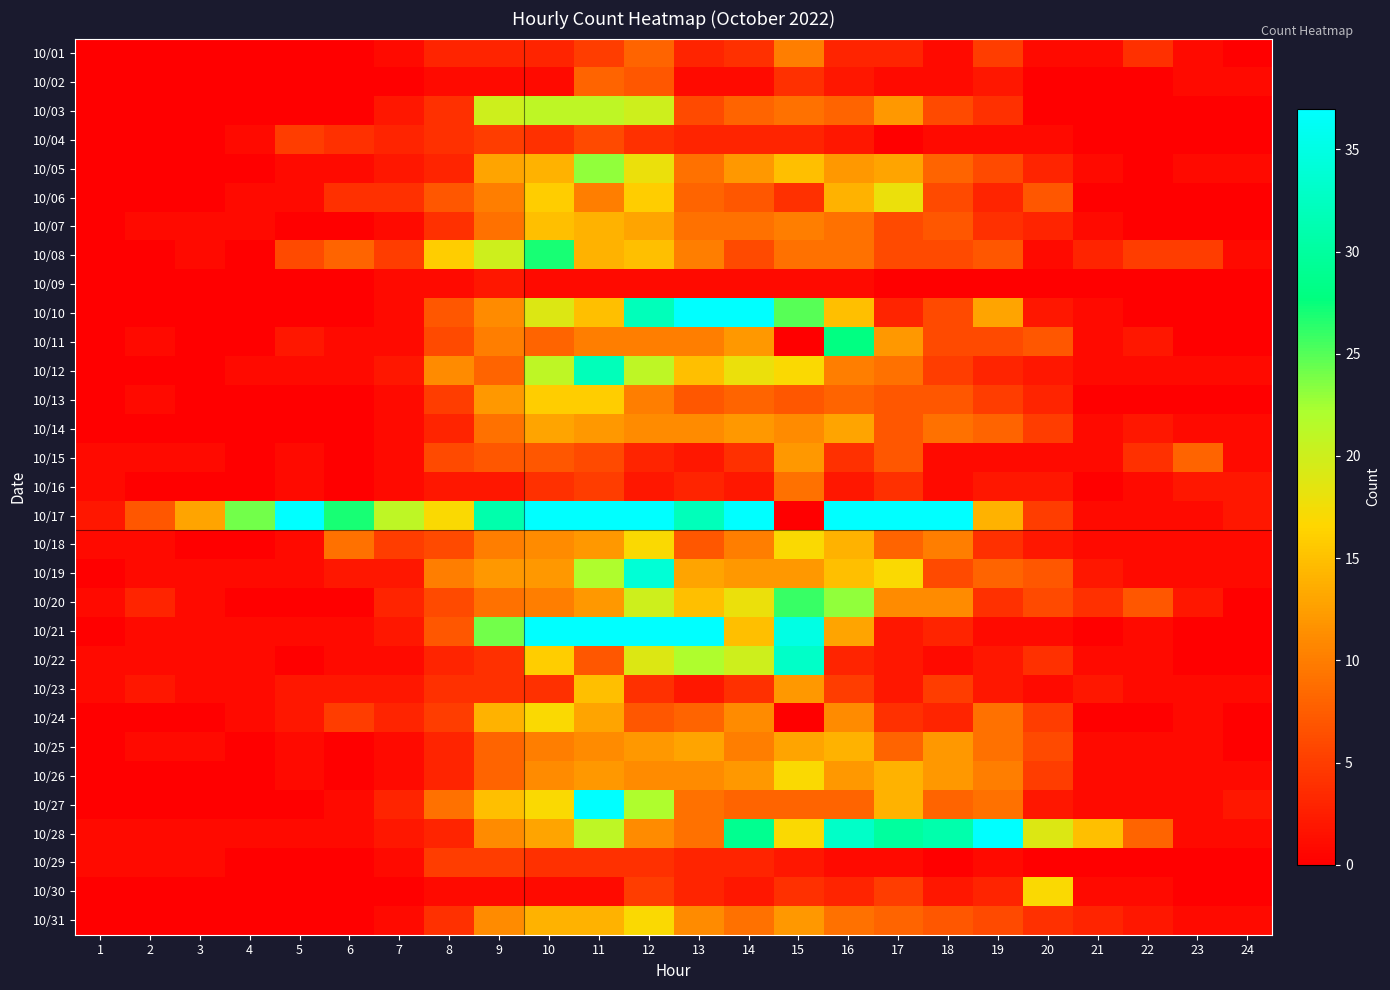

Rank the series by their maximum value, from highest to lowest.

10/17, 10/21, 10/10, 10/28, 10/27, 10/19, 10/22, 10/12, 10/11, 10/08, 10/20, 10/05, 10/03, 10/06, 10/18, 10/24, 10/26, 10/30, 10/31, 10/13, 10/07, 10/23, 10/25, 10/14, 10/15, 10/01, 10/16, 10/02, 10/04, 10/29, 10/09